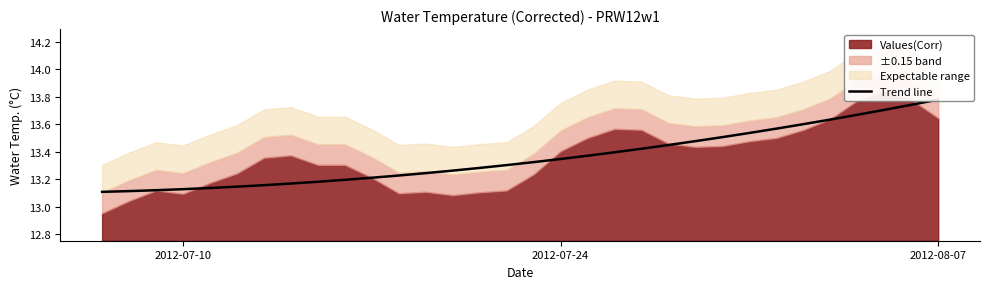

Count the values in the range 13 to 14.

32